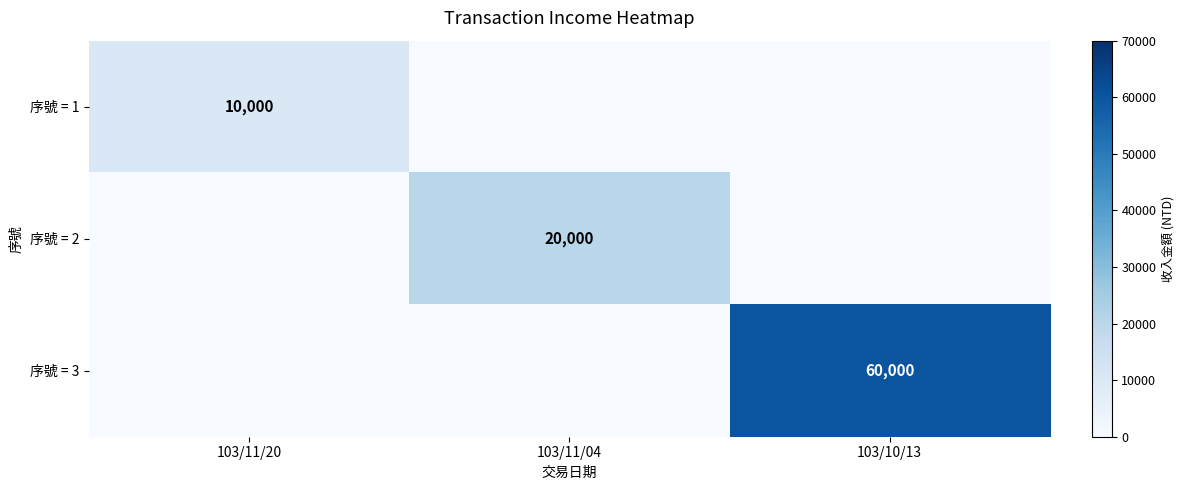

What is the greatest value displayed?

60000